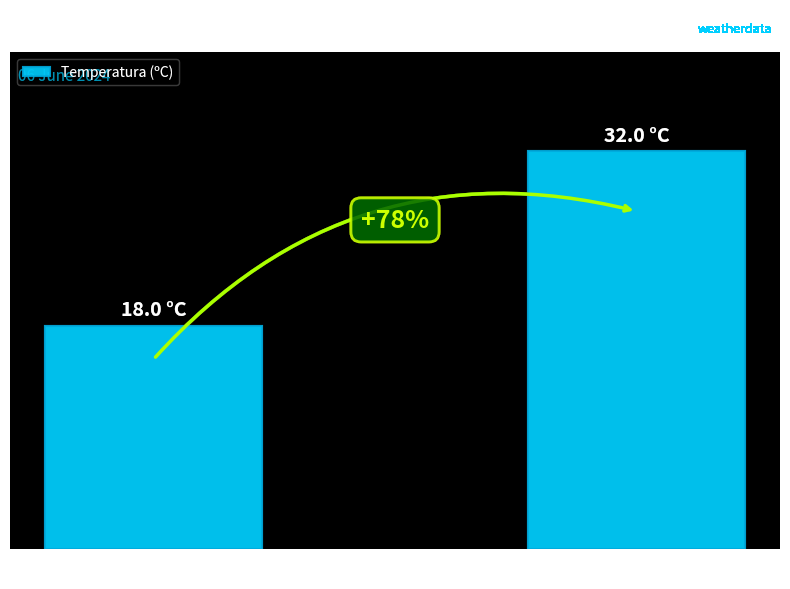

Rank the categories by value from highest to lowest.

17:00 (Max), 04:00 (Min)